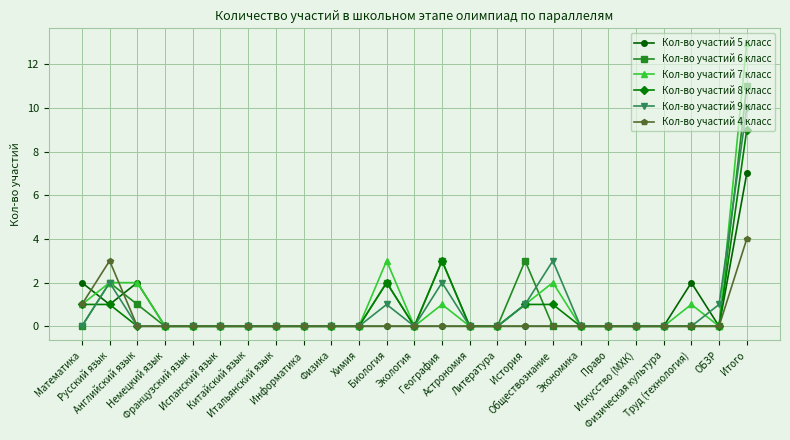

True or false: Кол-во участий 8 класс has a value of 0 at Французский язык.

True